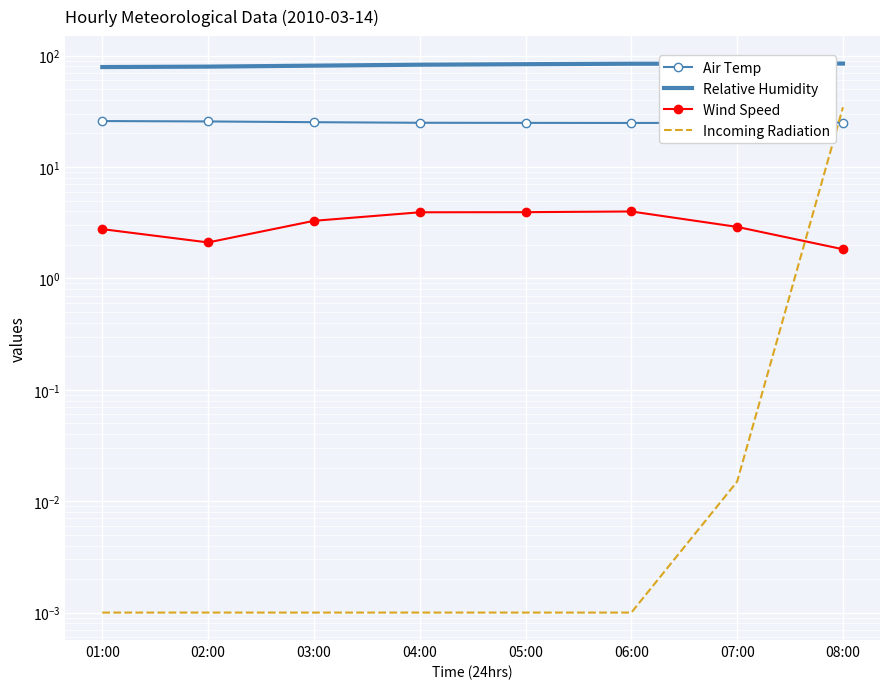

Between 04:00 and 06:00, which series saw the biggest shift?

Relative Humidity